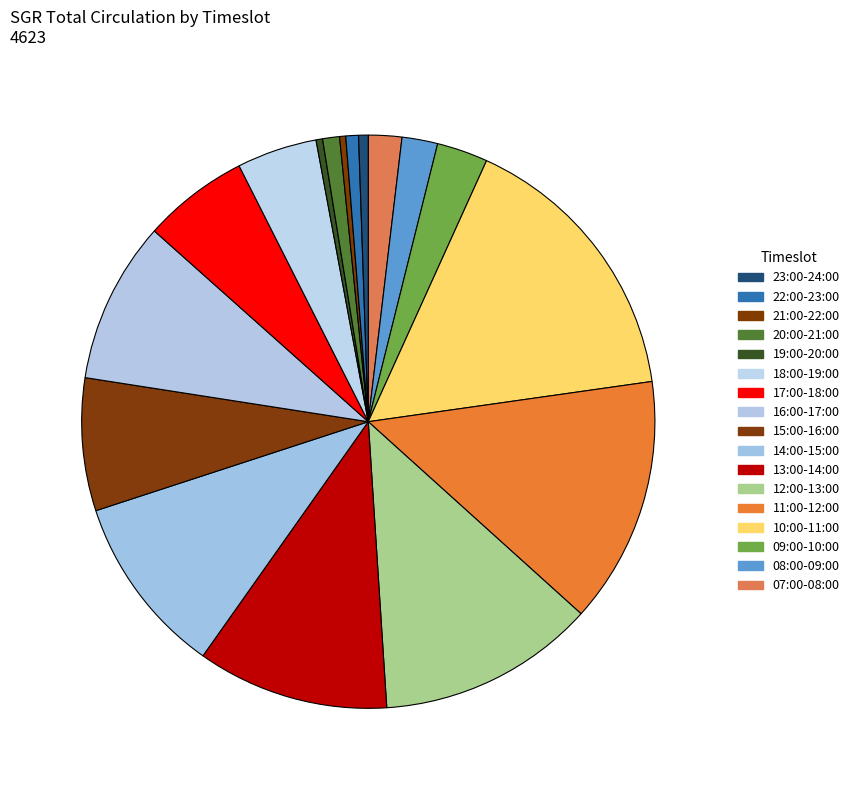

Count the number of slices in the pie.

17